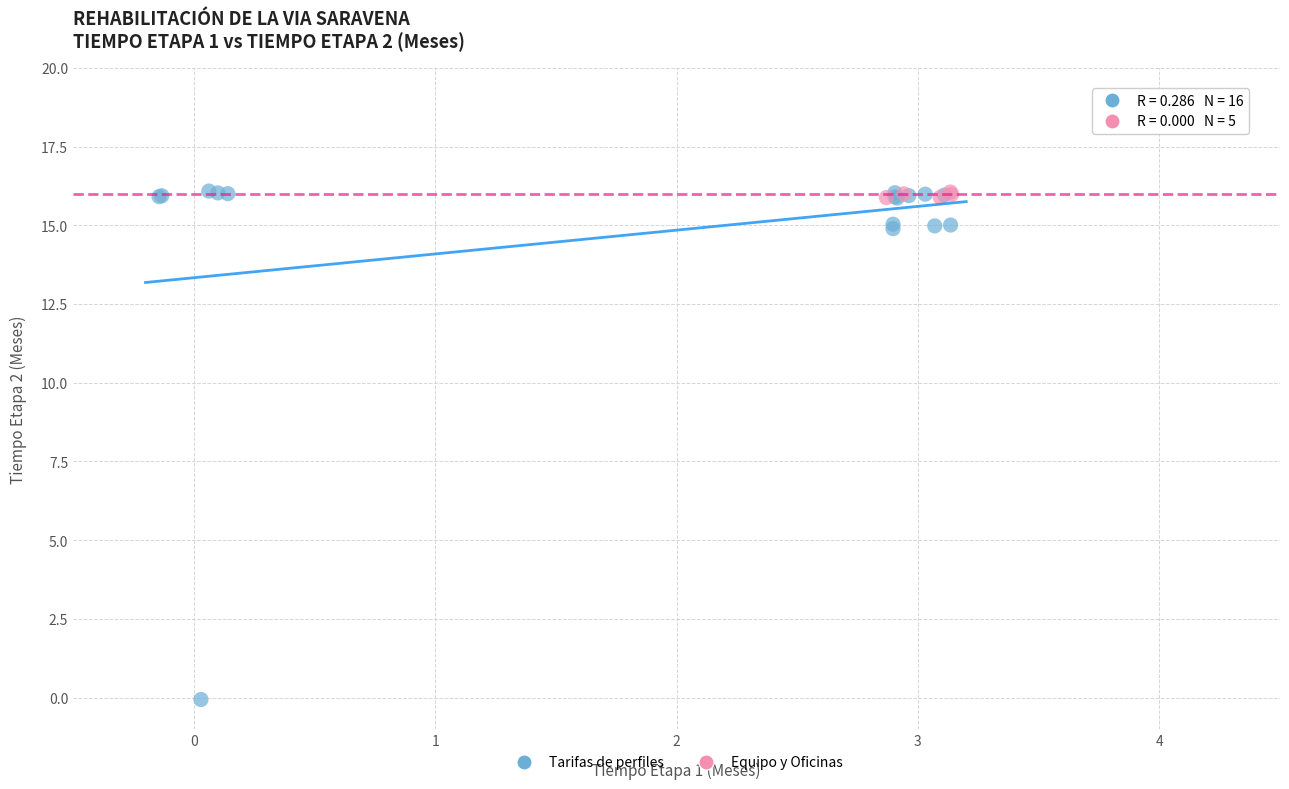

Which series has the largest Y range (max minus min)?

Tarifas de perfiles